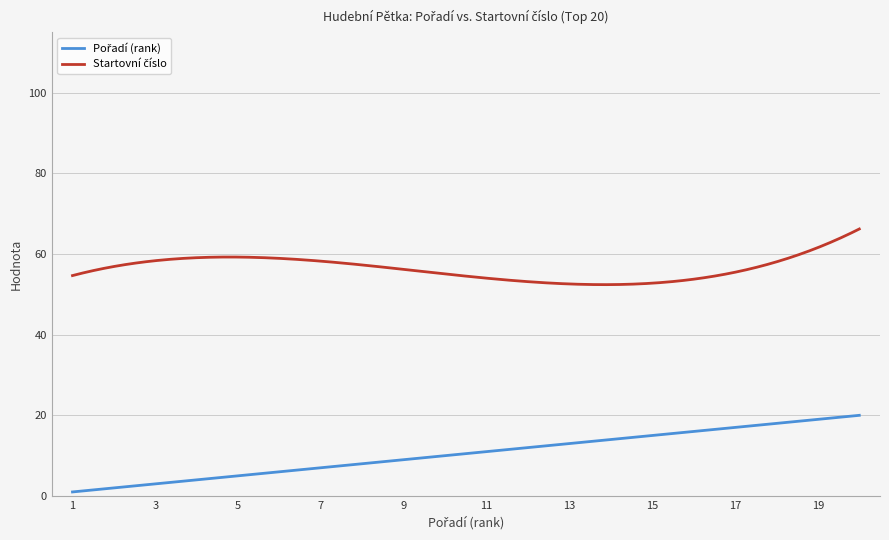

Which category has the lowest value in the Pořadí (rank) series?

1